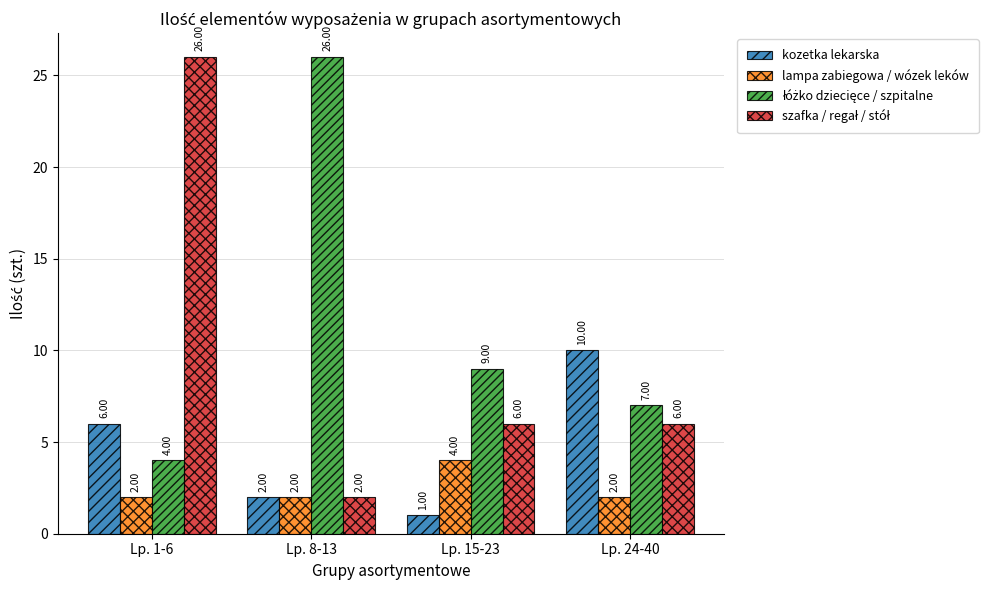

How many distinct data groups are displayed?

4